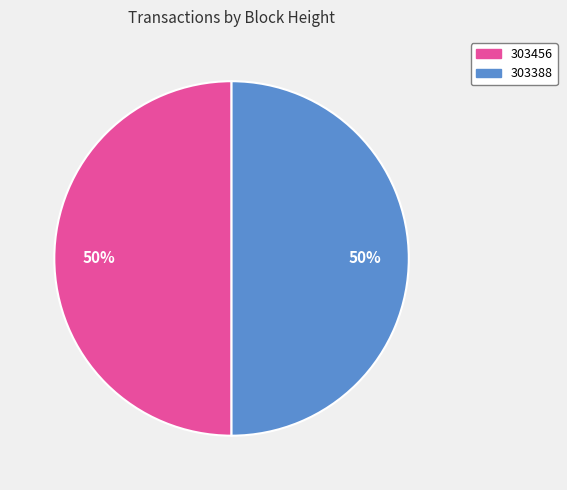

The 303388 slice represents 44% of the pie. True or false?

False